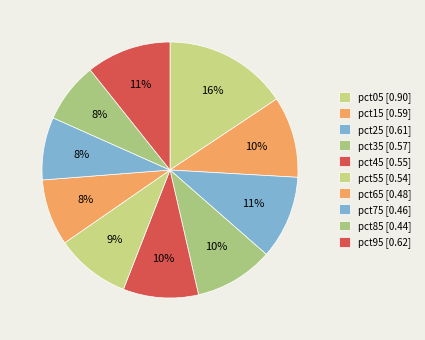

What is the total percentage of pct45 and pct95?

20.2%